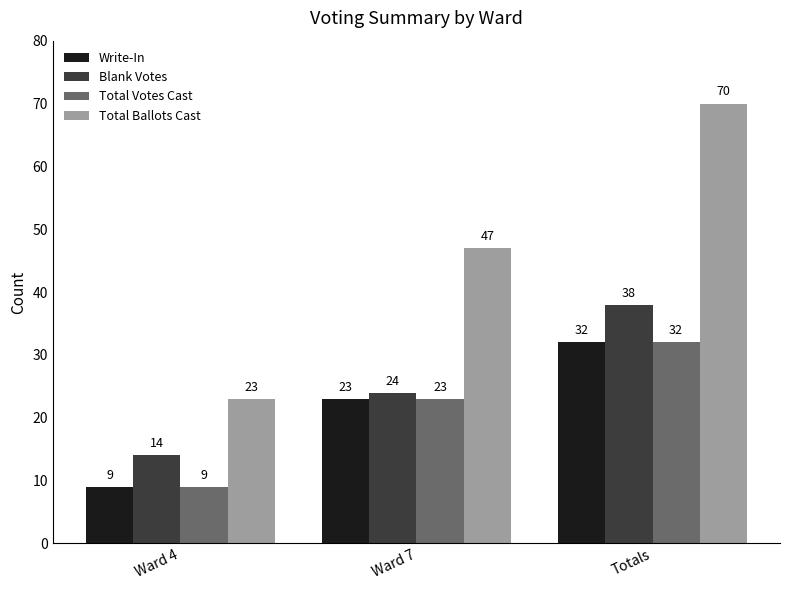

What is the label of the 2nd bar from the right?

Ward 7